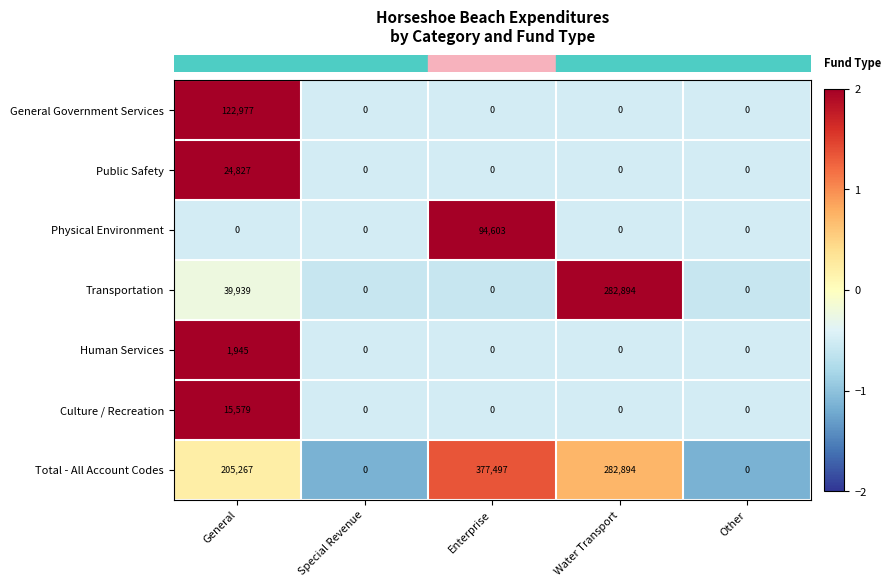

Where is Total - All Account Codes nearest to the value 188748?

General